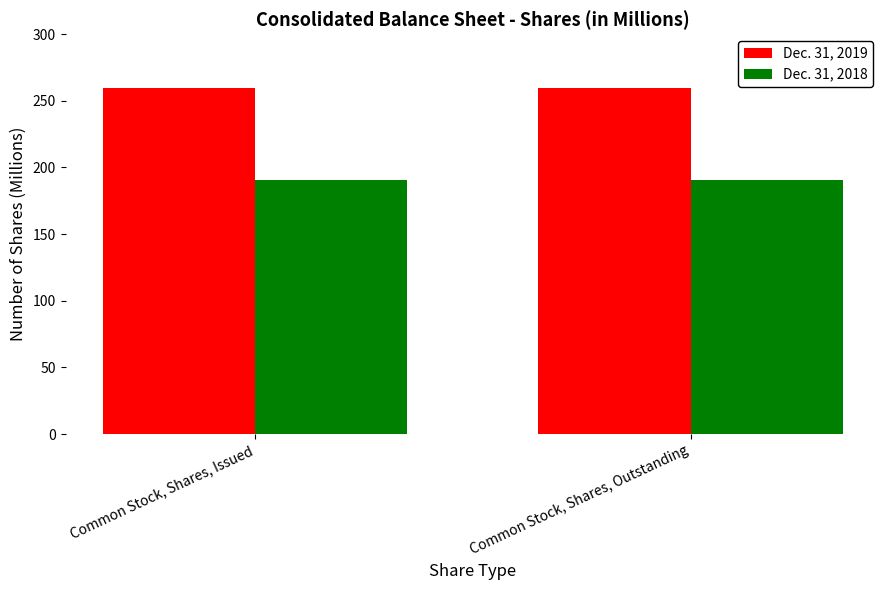

How many bars are there in each group?

2